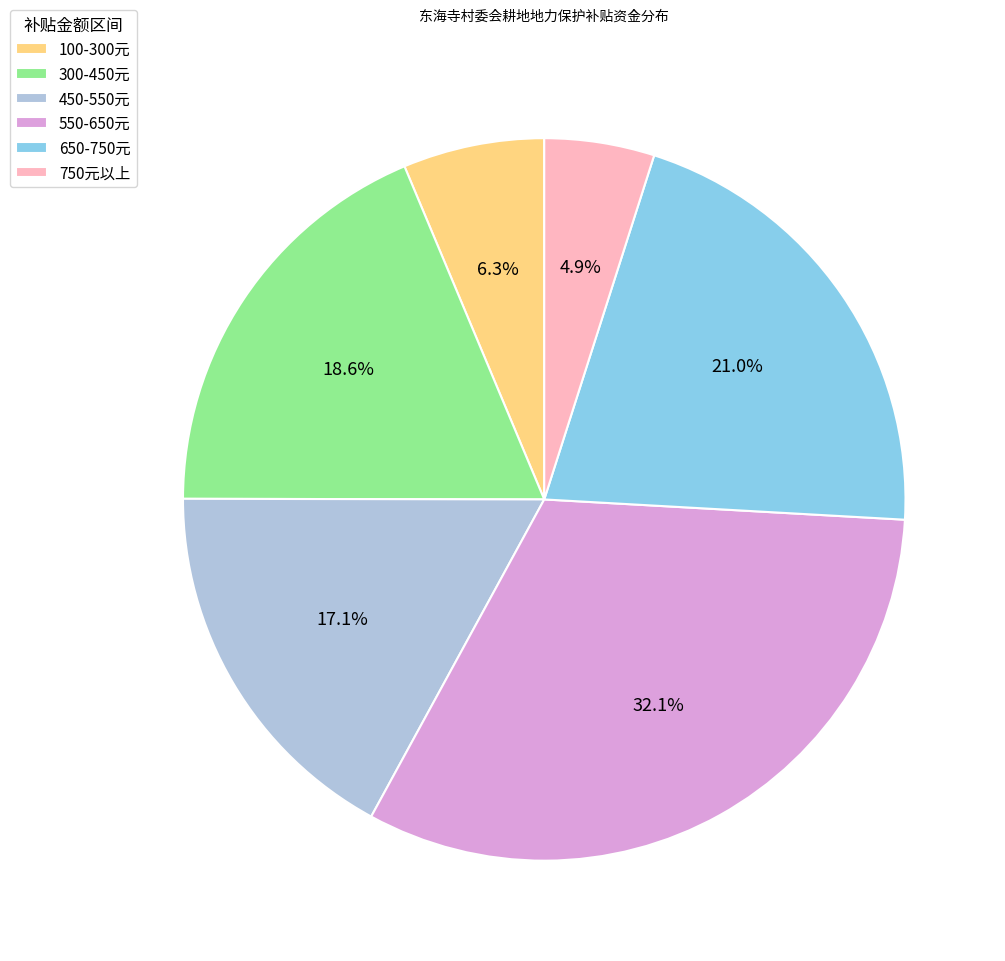

How many segments does this pie chart have?

6